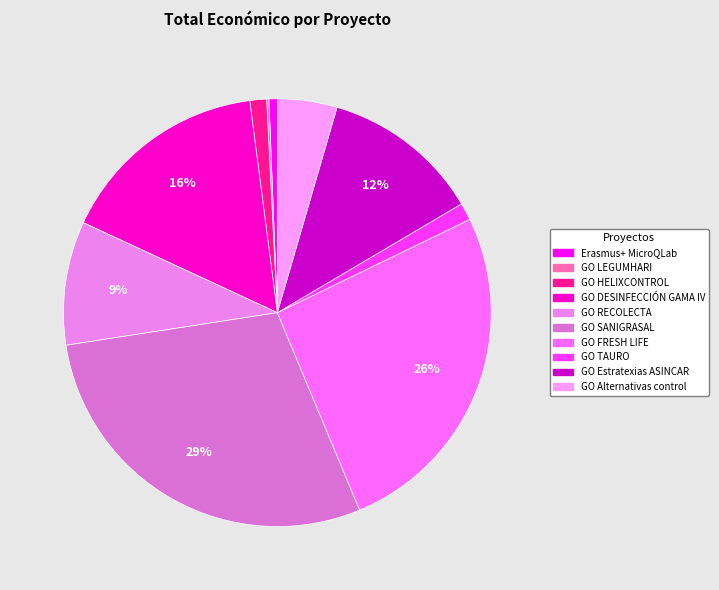

Approximately how many times larger is the value at GO Estratexias ASINCAR compared to GO RECOLECTA?

1.3